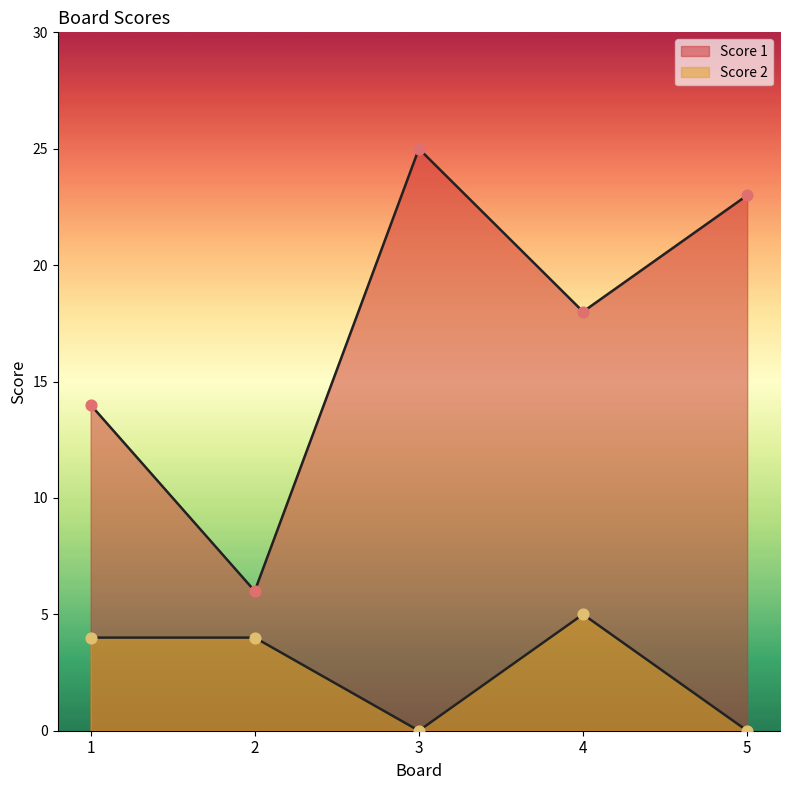

At how many categories does at least one series exceed 0?

5